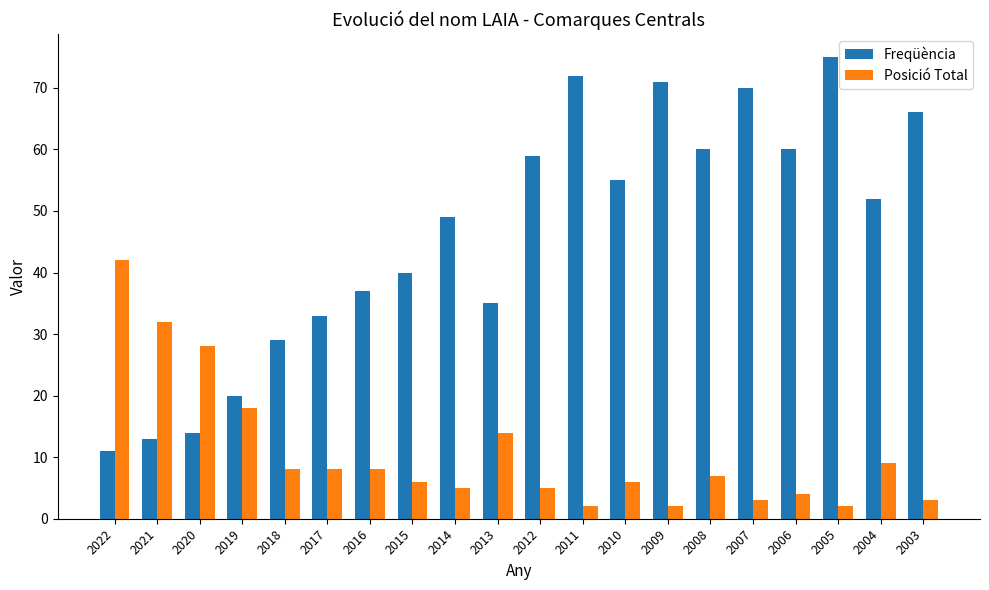

What is the total value across all series at 2006?

64